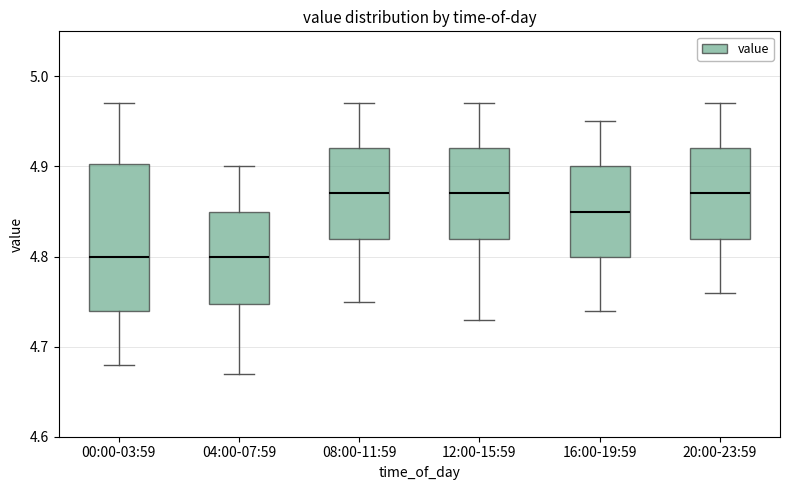

Where does the median line of the box for 16:00-19:59 sit on the y-axis? The values are not printed on the chart, so give them approximately, as read against the axis.

4.85